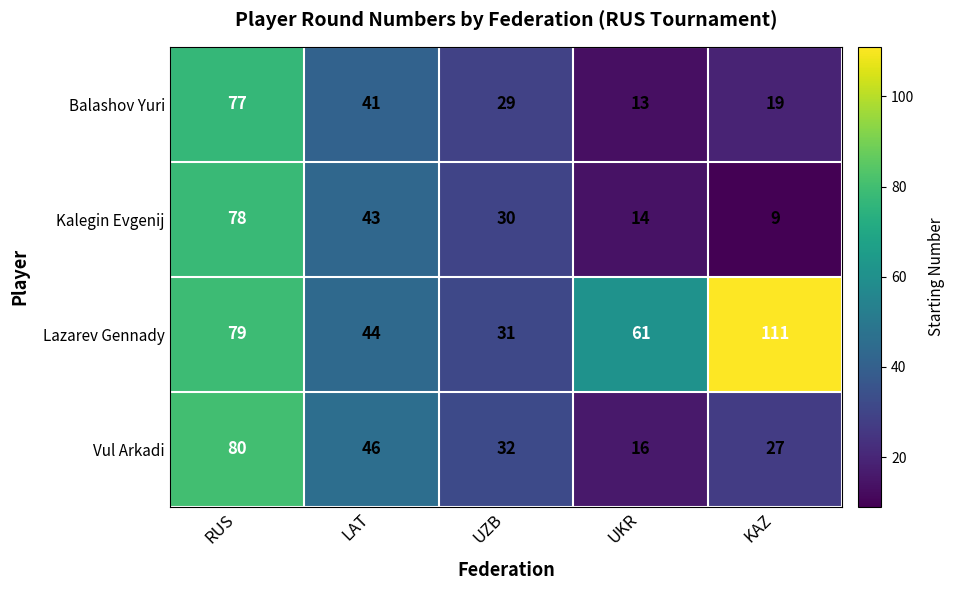

Which label corresponds to the smallest value in the chart?

KAZ